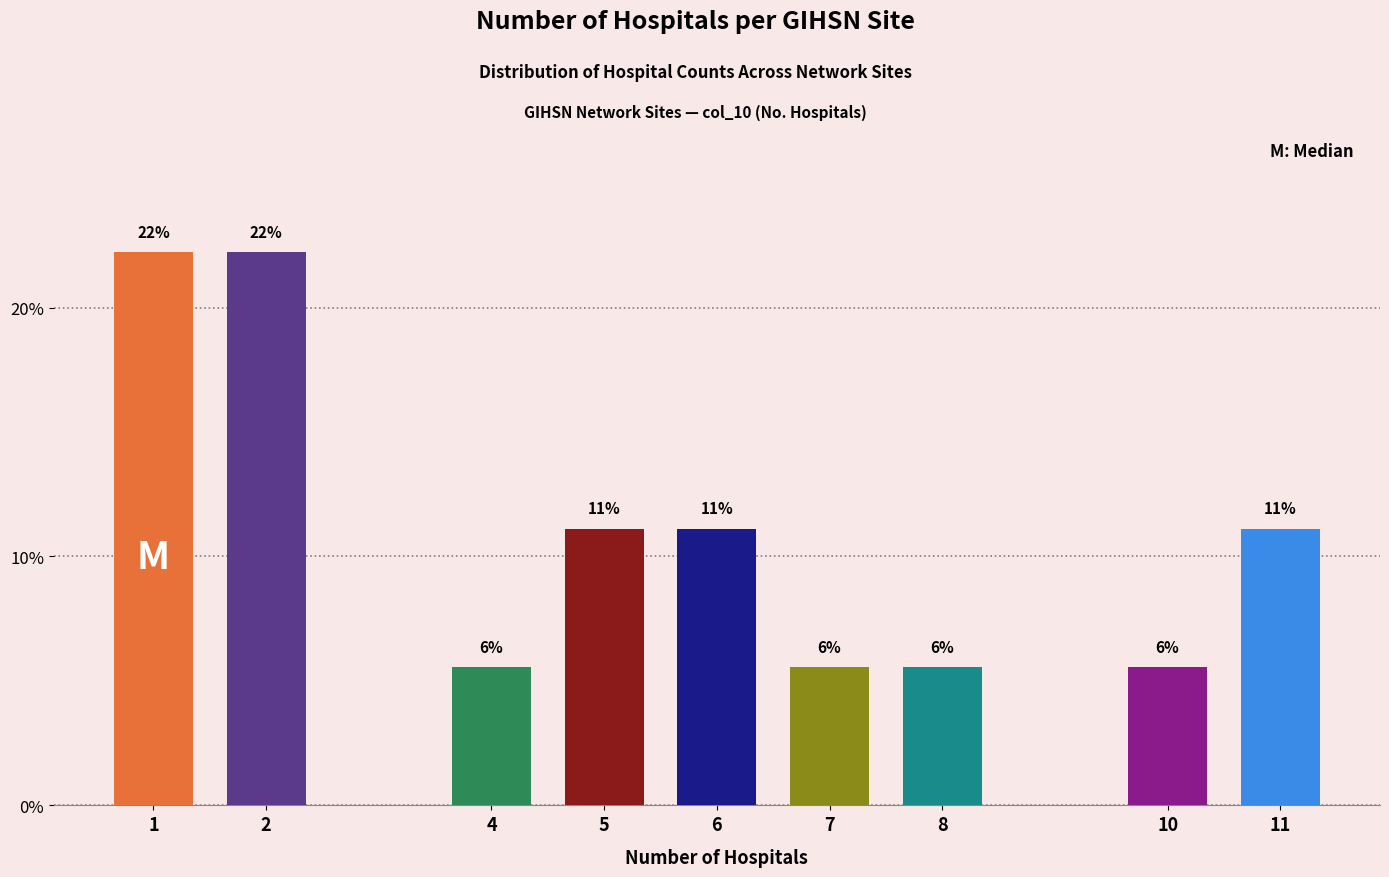

Are the bars horizontal?

No